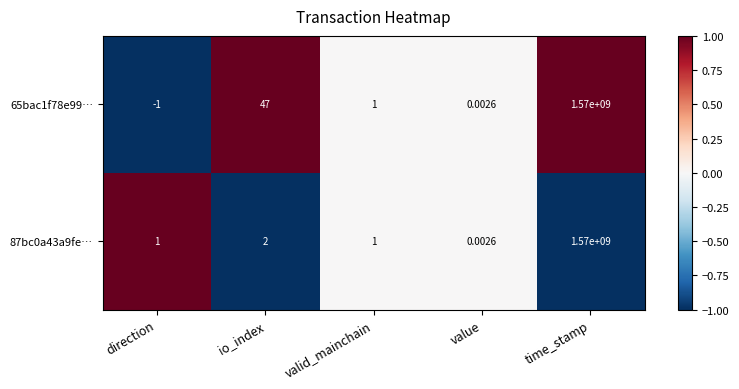

At which label is 87bc0a43a9fe… closest to 785000000?

io_index